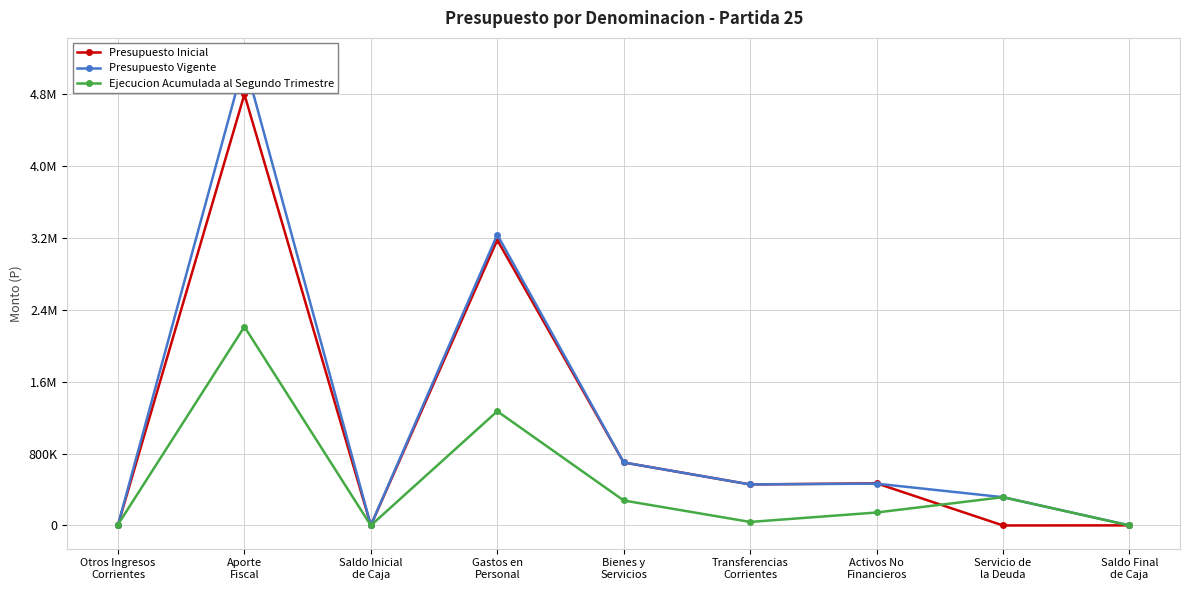

Where is the first local maximum for Presupuesto Vigente?

Aporte
Fiscal